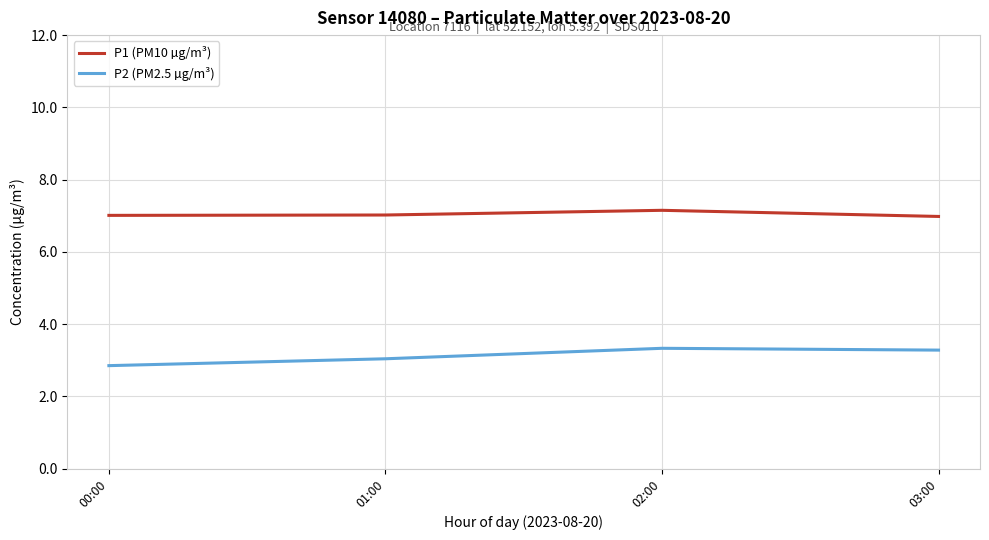

What is the average value of the P2 (PM2.5 µg/m³) series?

3.1